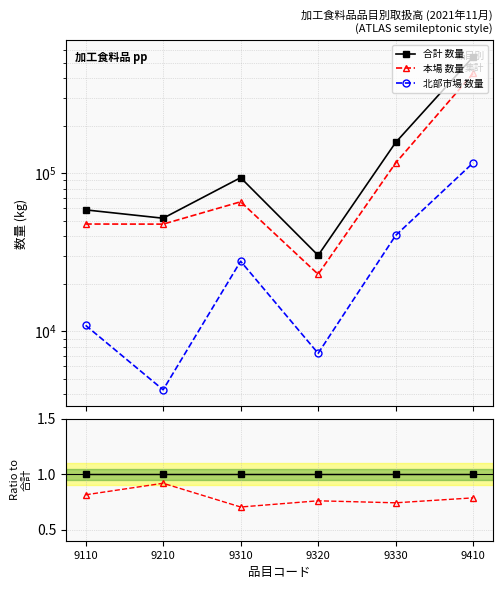

Between 9310 and 9210, which is larger?

9310